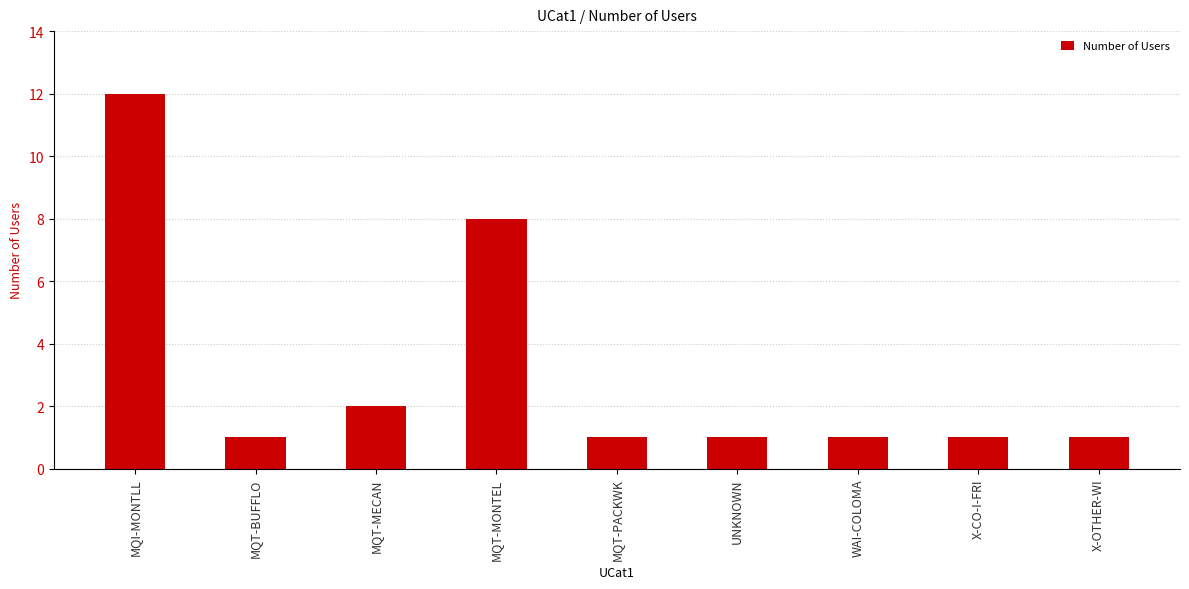

How many categories are shown in the chart?

9